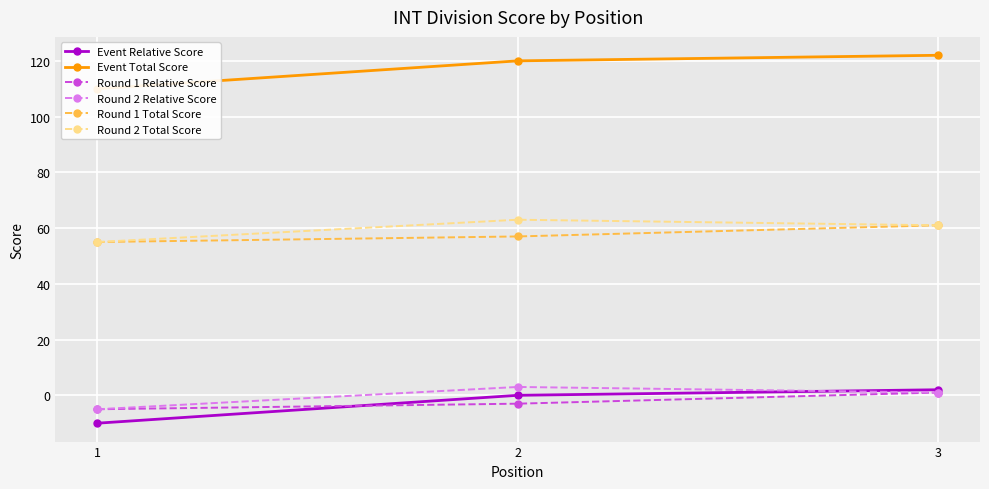

At which category does the chart reach its peak across all series?

3